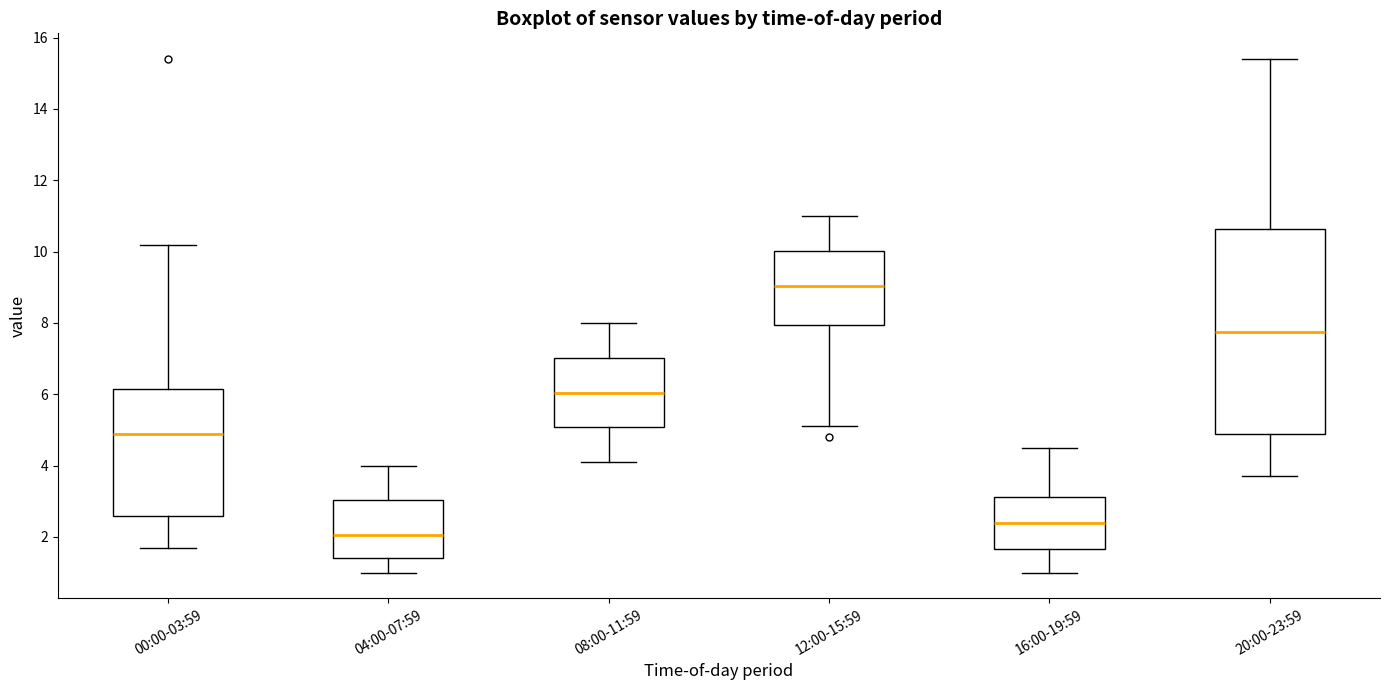

Reading left to right, read every box against the y-axis: the position of its median line, the range the box covers, and the ends of its whiskers. The values are not printed on the chart, so give them approximately, as read against the axis.

00:00-03:59: median 5.0, box 2.6 to 6.2, whiskers 1.8 to 10.2
04:00-07:59: median 2.0, box 1.4 to 3.0, whiskers 1.0 to 4.0
08:00-11:59: median 6.0, box 5.0 to 7.0, whiskers 4.2 to 8.0
12:00-15:59: median 9.0, box 8.0 to 10.0, whiskers 5.2 to 11.0
16:00-19:59: median 2.4, box 1.6 to 3.2, whiskers 1.0 to 4.6
20:00-23:59: median 7.8, box 5.0 to 10.6, whiskers 3.8 to 15.4